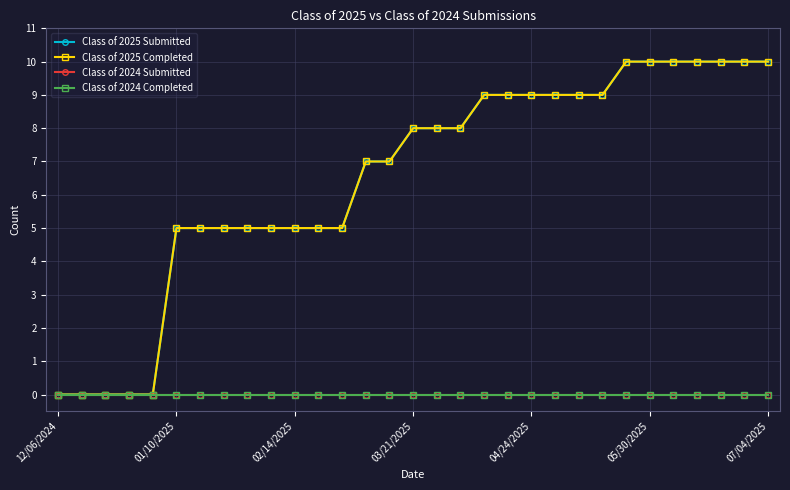

Does the chart have visible grid lines?

Yes